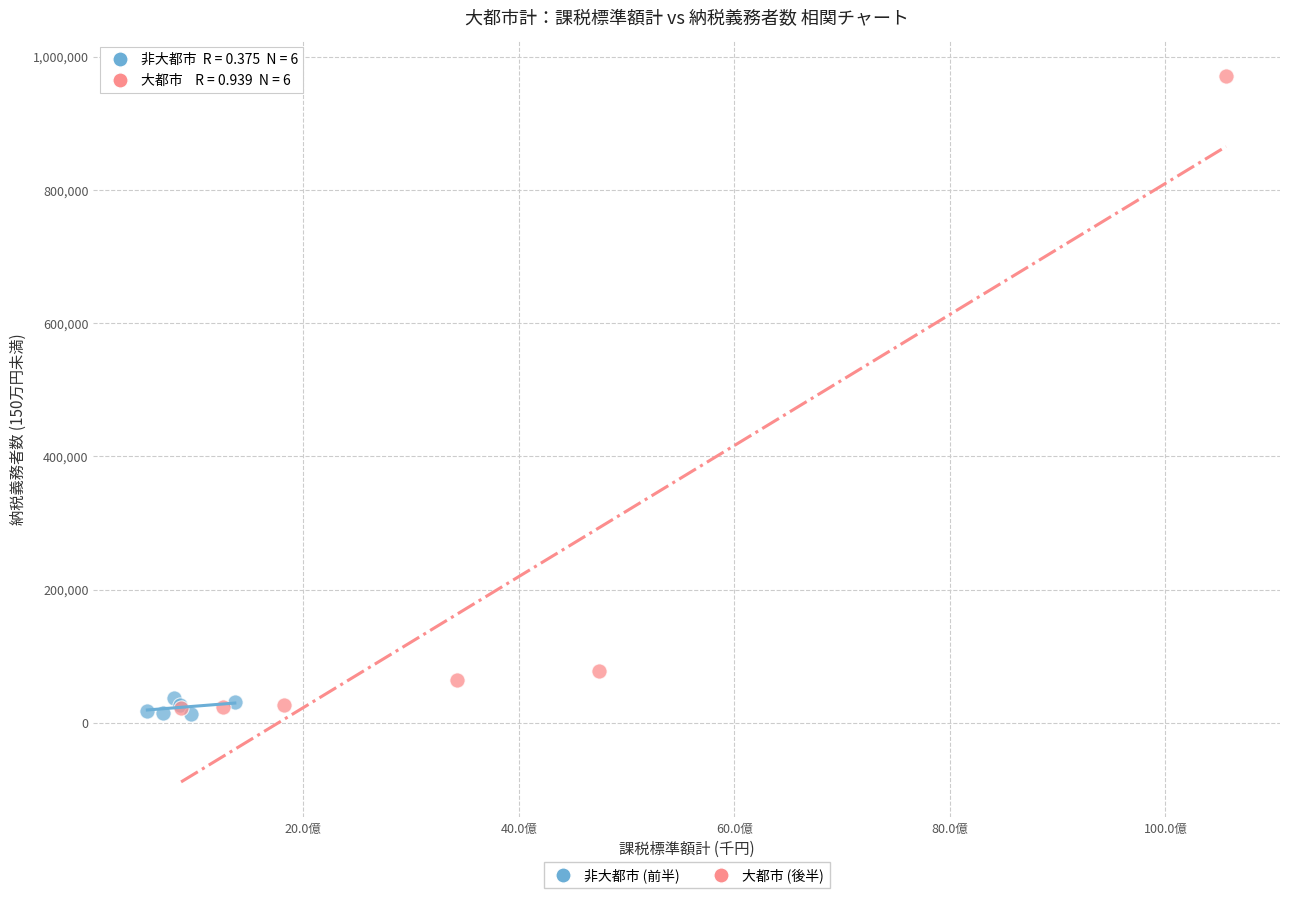

Which series reaches the maximum Y coordinate?

大都市 (後半)